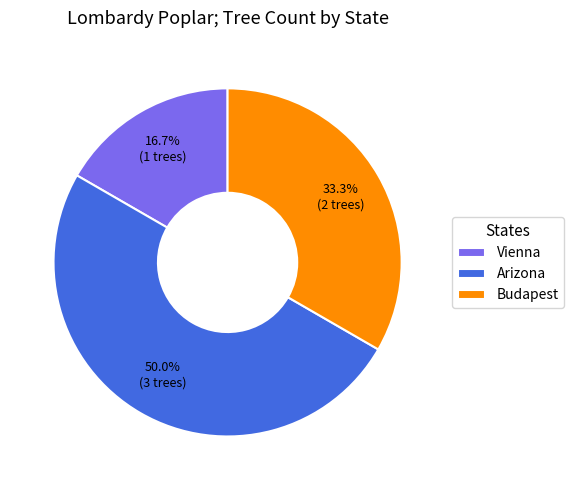

Does Vienna account for over 50% of the chart?

No